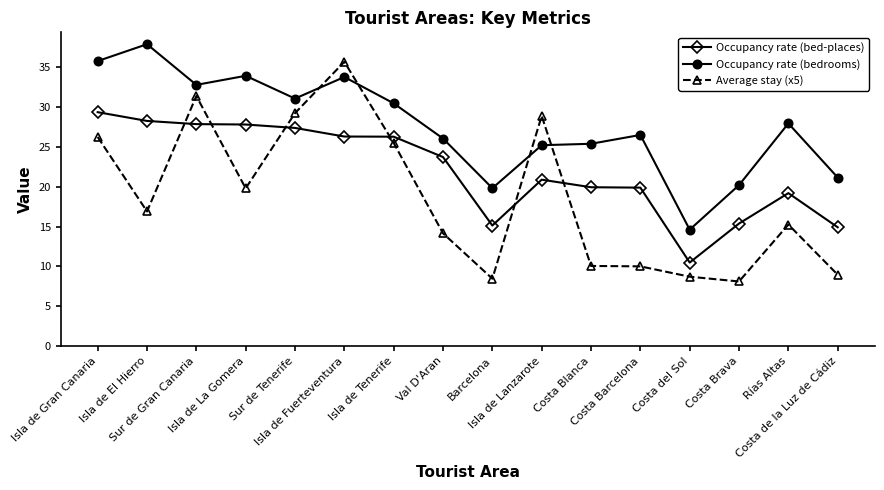

Which series ends up on top after the final intersection of Average stay (x5) and Occupancy rate (bed-places)?

Occupancy rate (bed-places)